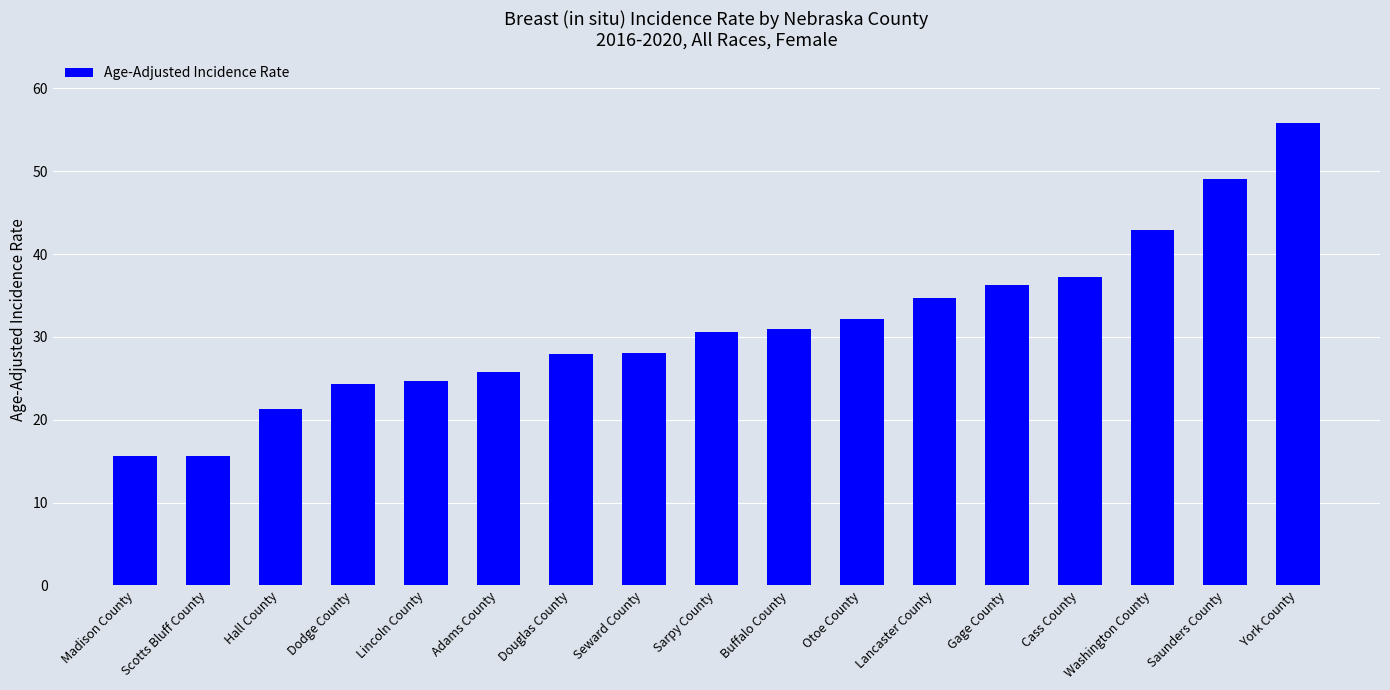

Read the value at Cass County.

37.2